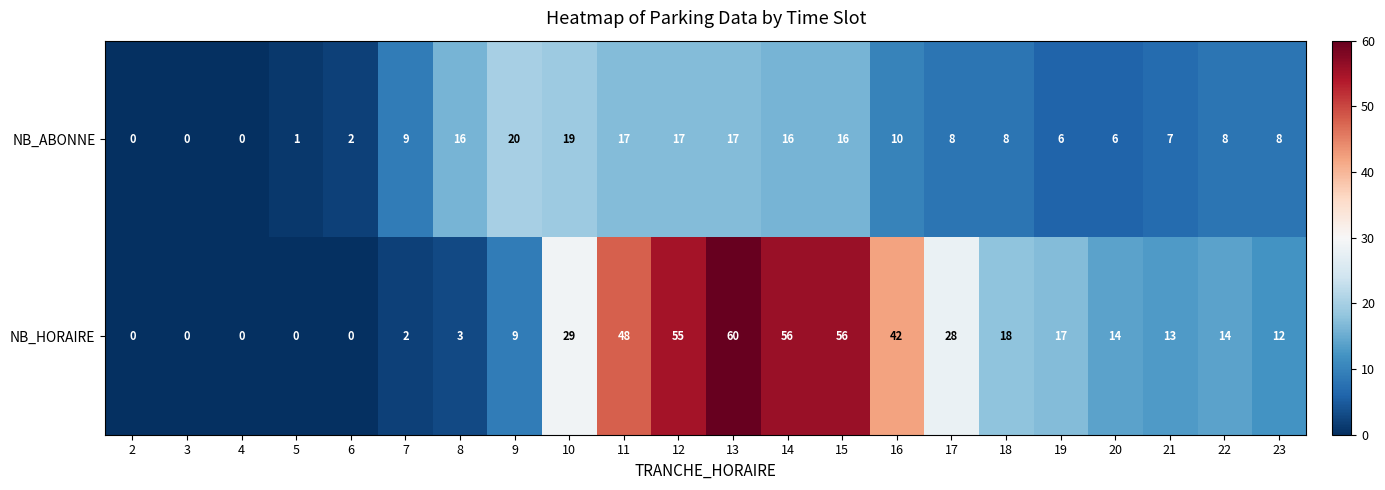

List the series in order of their overall mean, lowest first.

NB_ABONNE, NB_HORAIRE